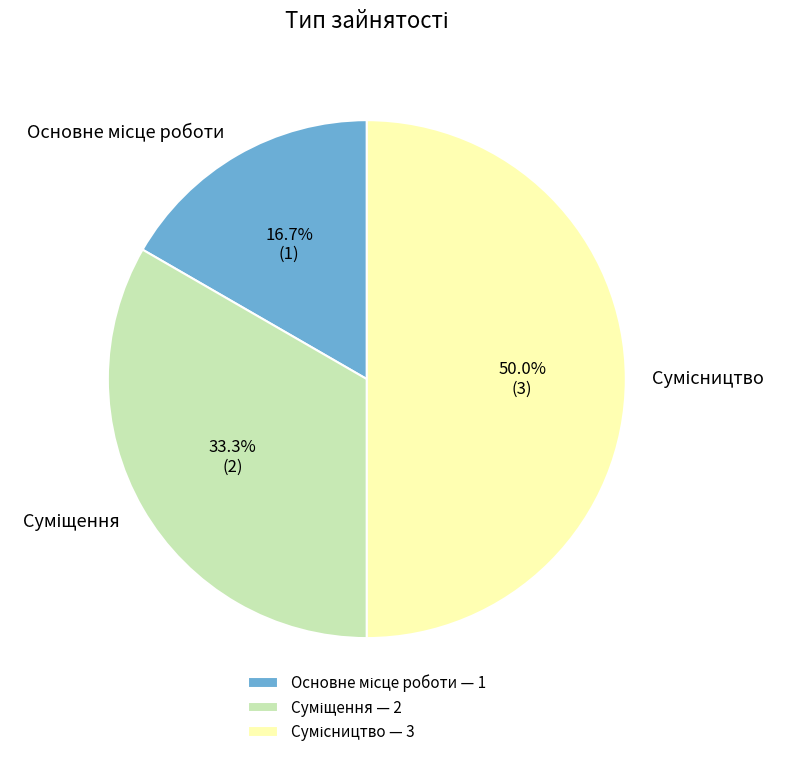

Between Основне місце роботи and Сумісництво, which is larger?

Сумісництво